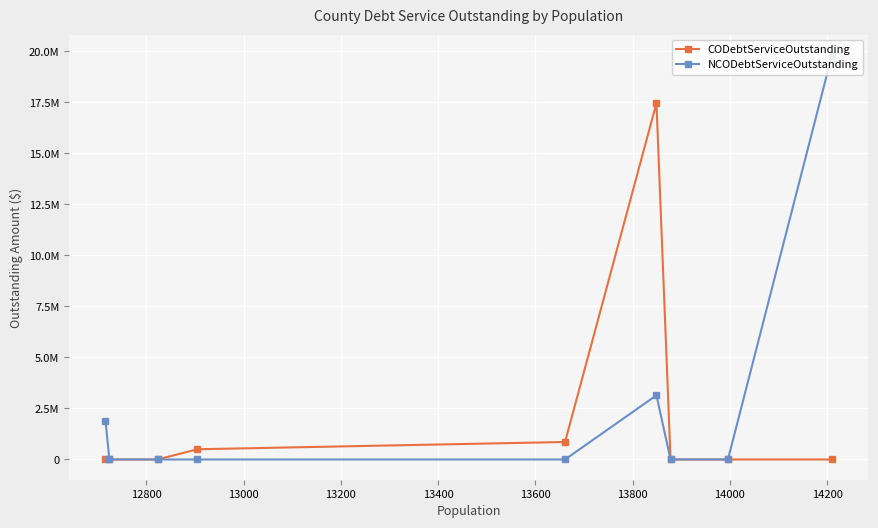

What are all the series names shown in the legend?

CODebtServiceOutstanding, NCODebtServiceOutstanding